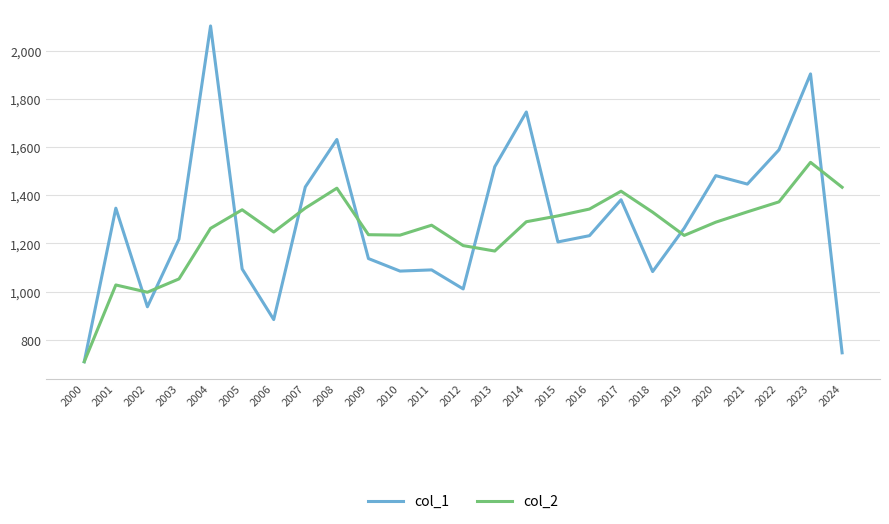

The value of col_2 at 2017 is 2120.9. True or false?

False